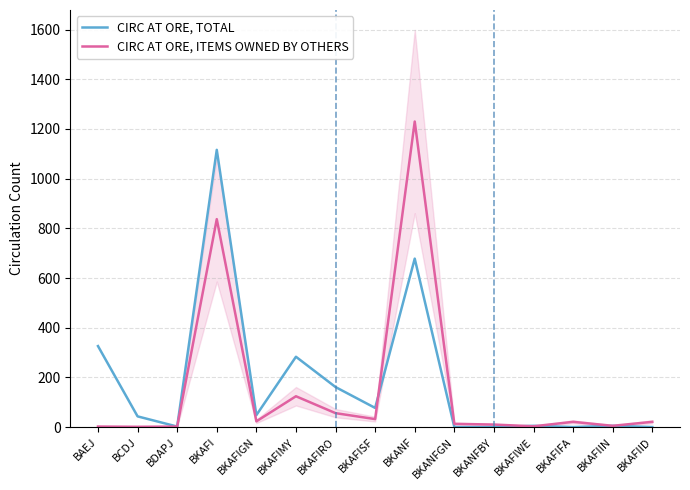

Which series has the widest spread of values?

CIRC AT ORE, ITEMS OWNED BY OTHERS